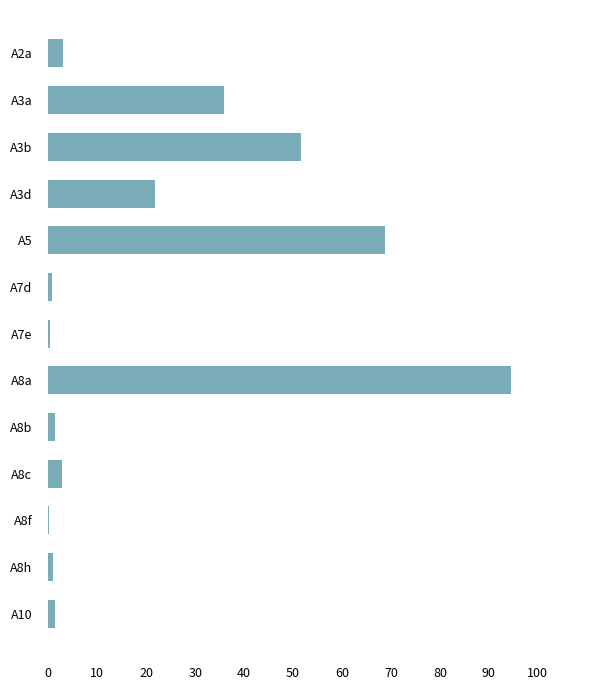

What is the ratio of the value at A8a to the value at A3d?

4.3